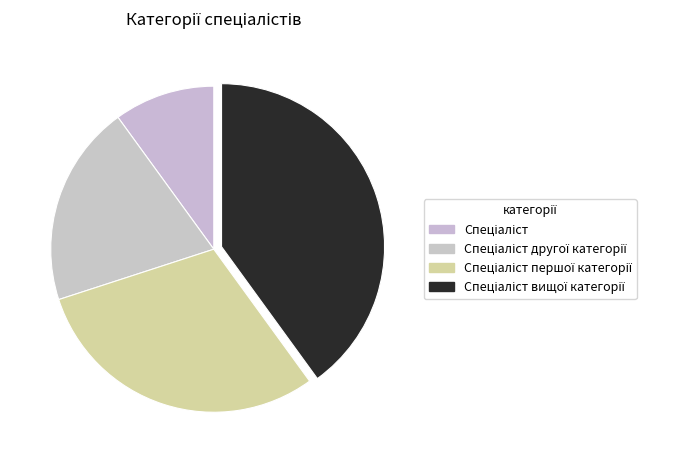

Count the number of slices in the pie.

4